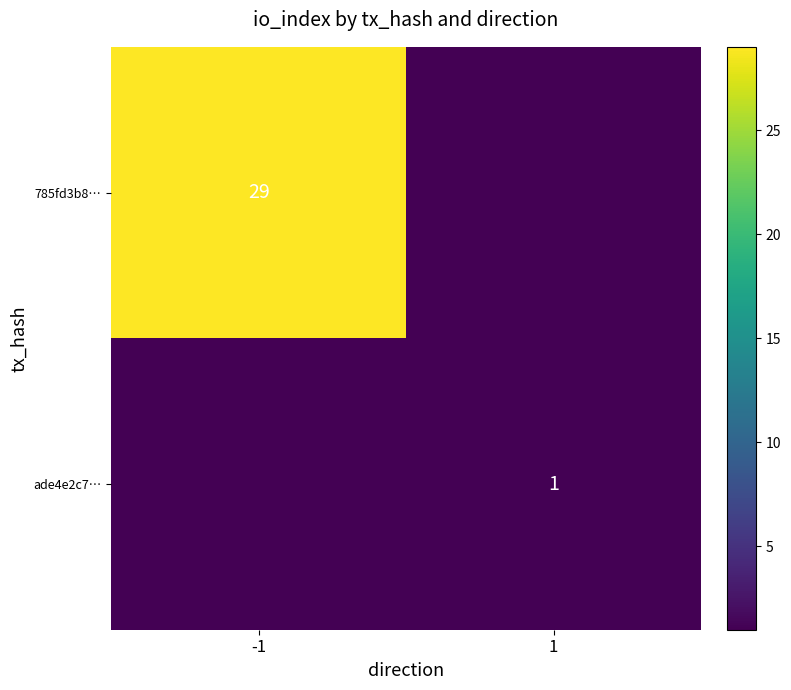

At which category is the sum across all series the highest?

-1